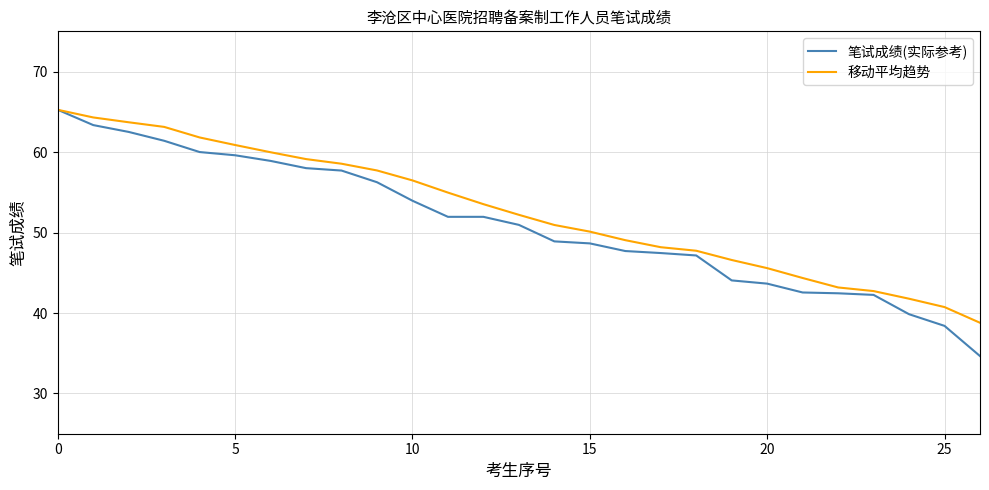

Which series has the largest range (max minus min)?

笔试成绩(实际参考)